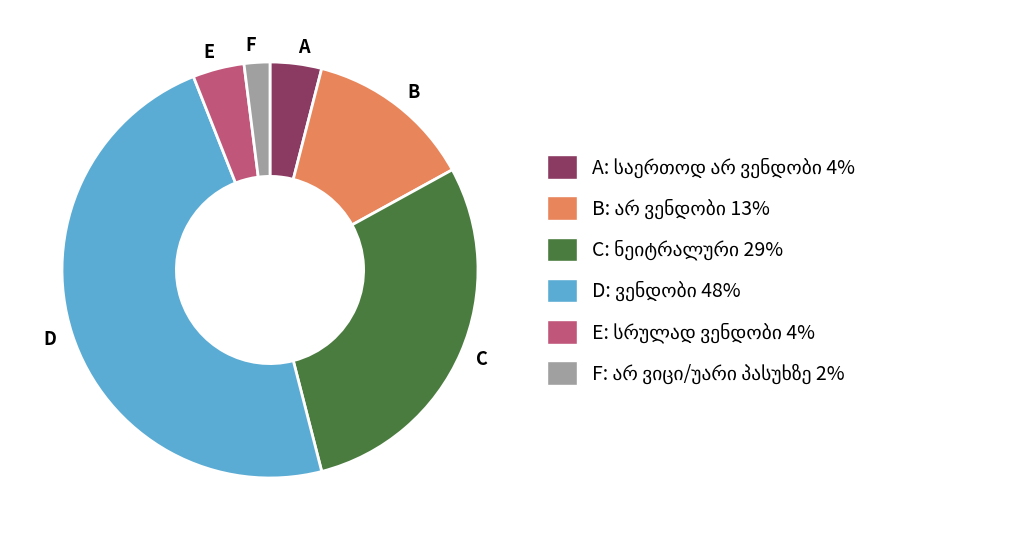

Which slice is the smallest?

F